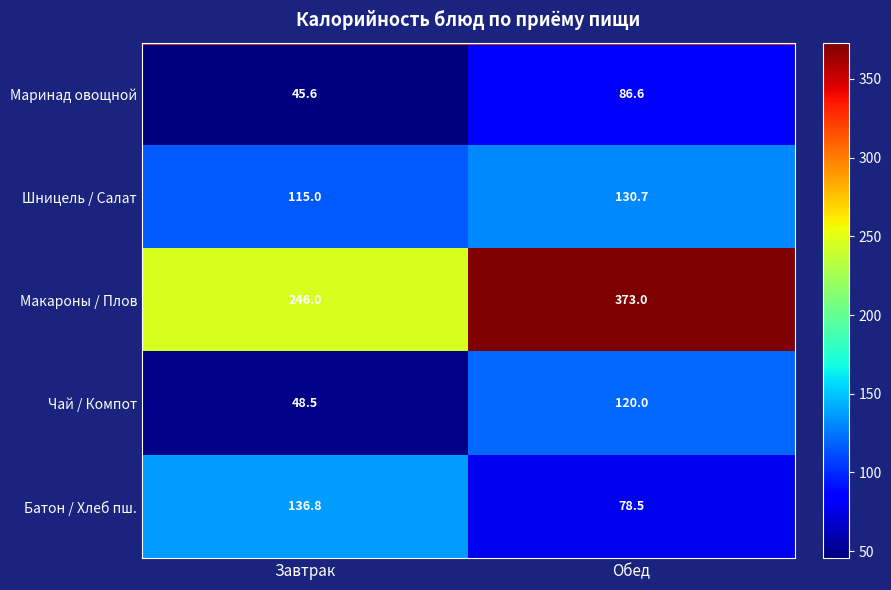

What is the sum of all Маринад овощной values?

132.2